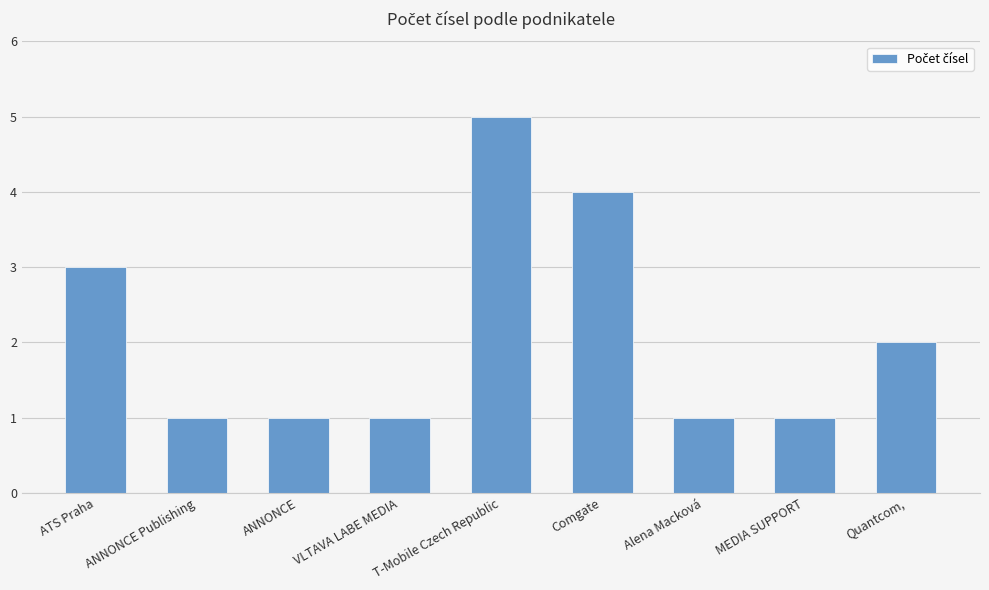

Count the values in the range 1 to 3.

7